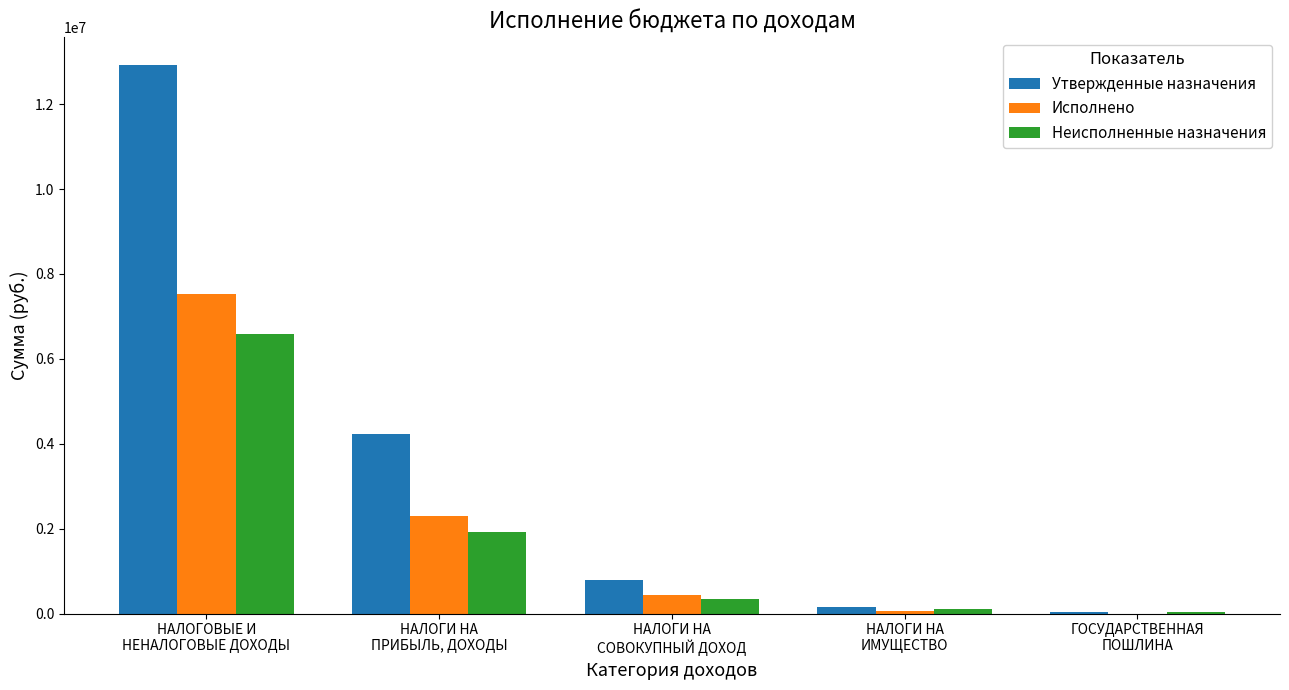

Which series has the largest total across all categories?

Утвержденные назначения